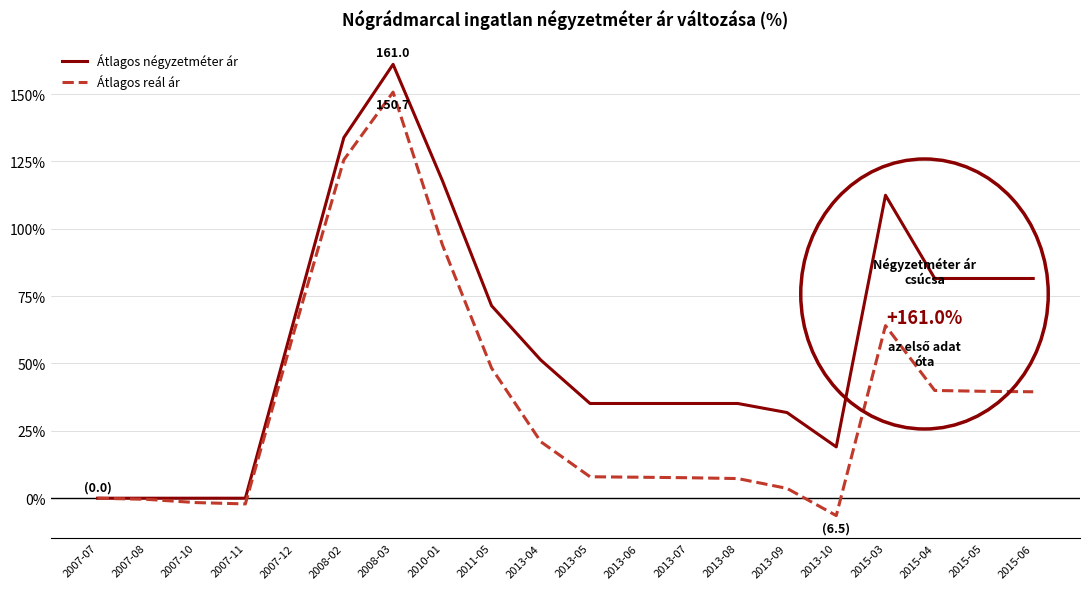

At which category is the sum across all series the highest?

2008-03